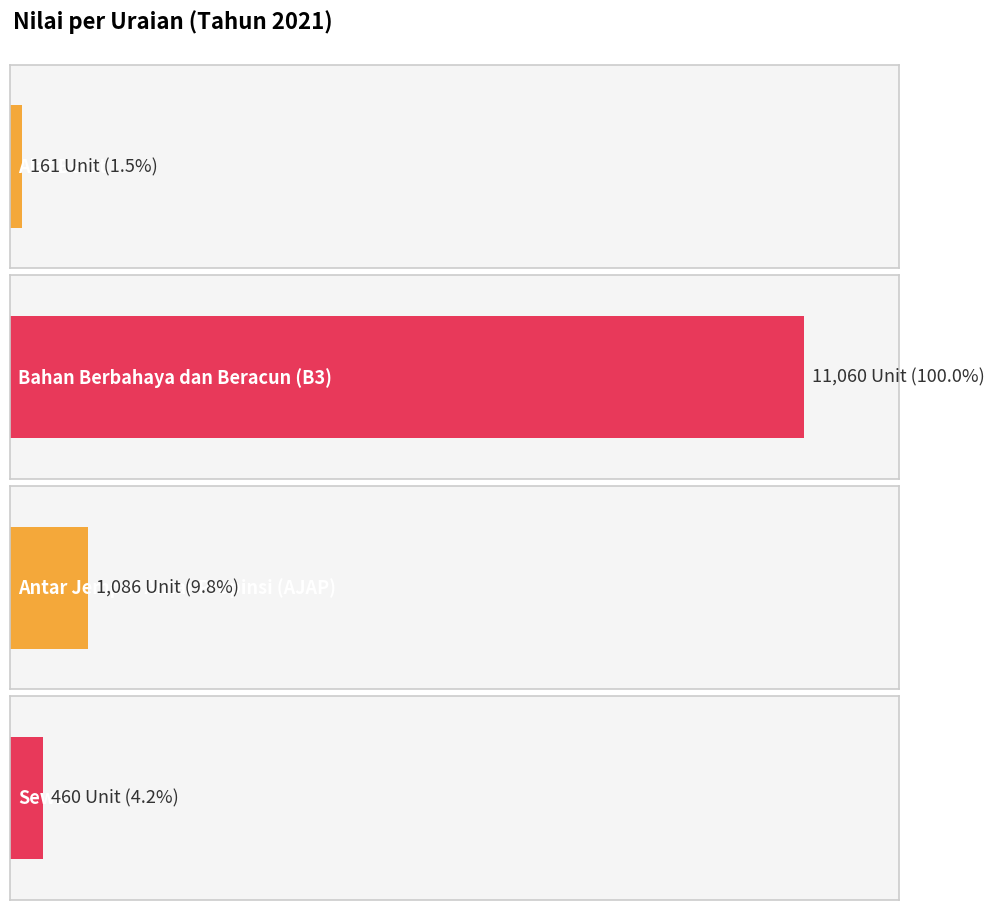

What is the difference between the maximum and minimum values?

10899